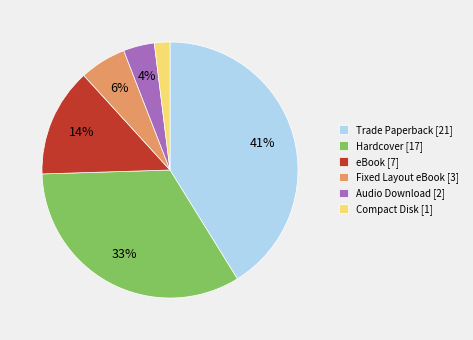

Which slice is the smallest?

Compact Disk